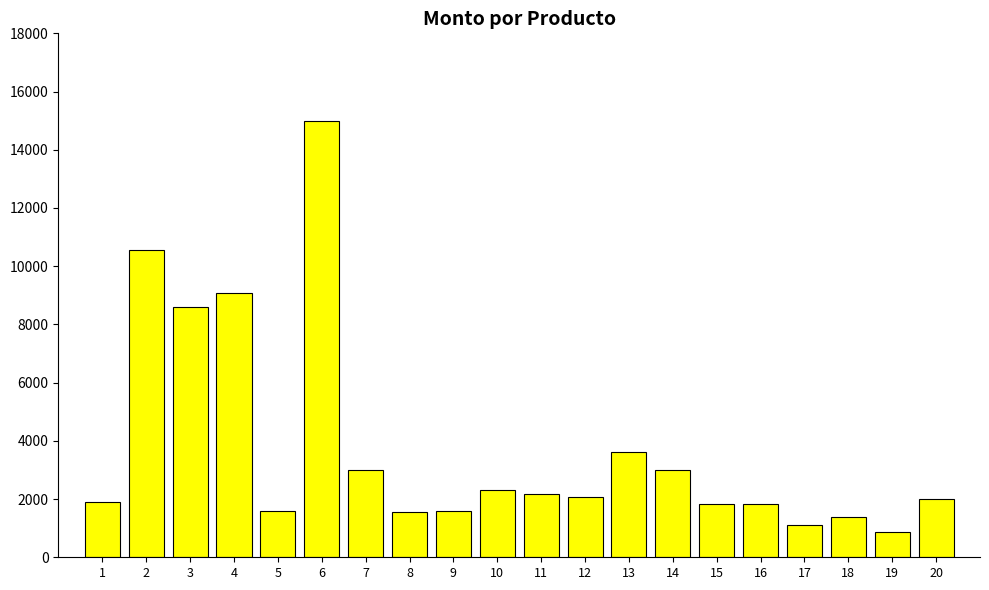

Is it true that the value at 16 is 2568.8?

False